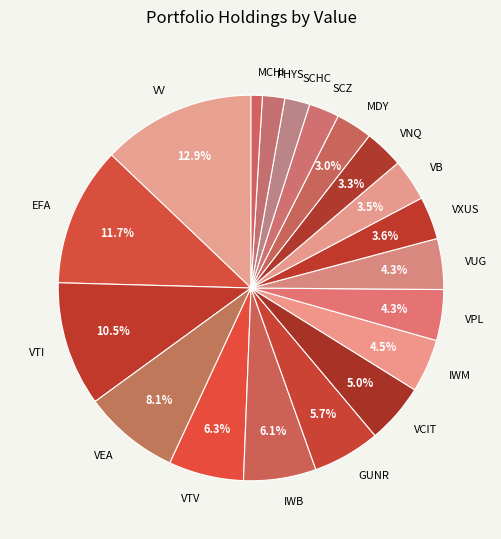

Which has a higher value, GUNR or SCZ?

GUNR